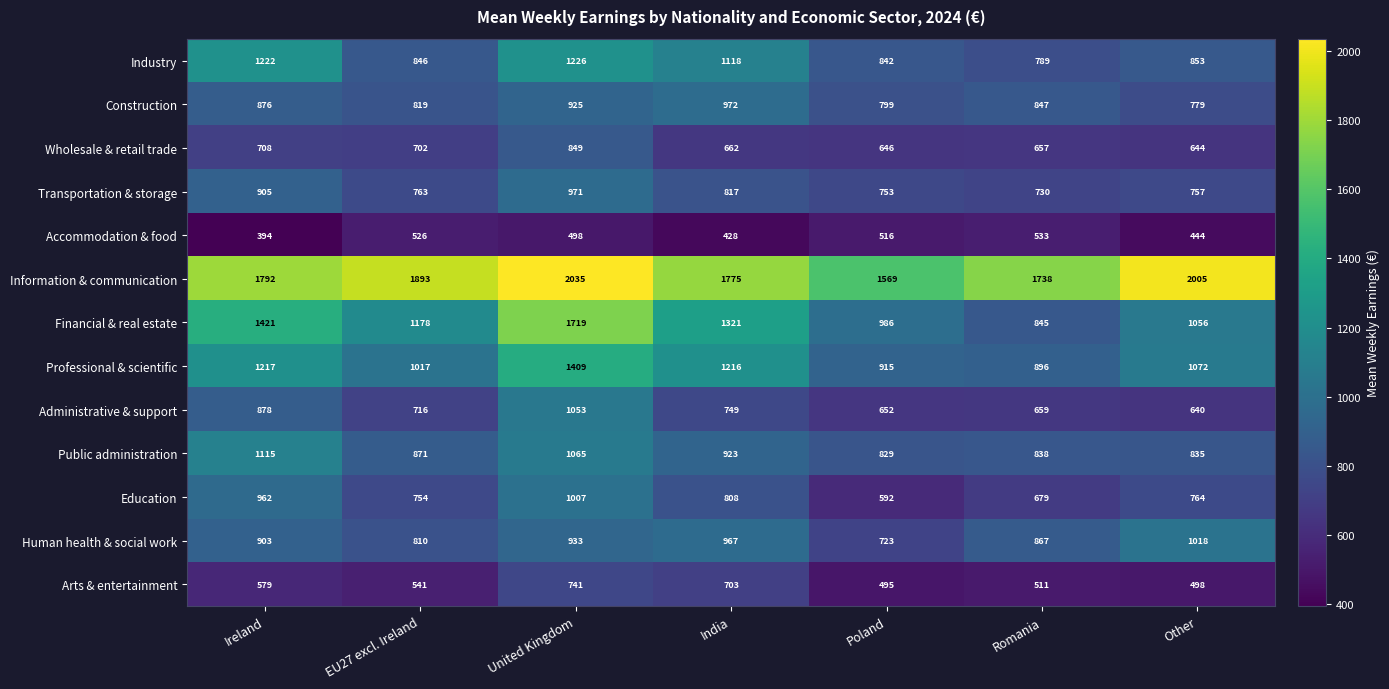

Which series changed the most between Poland and Other?

Information & communication